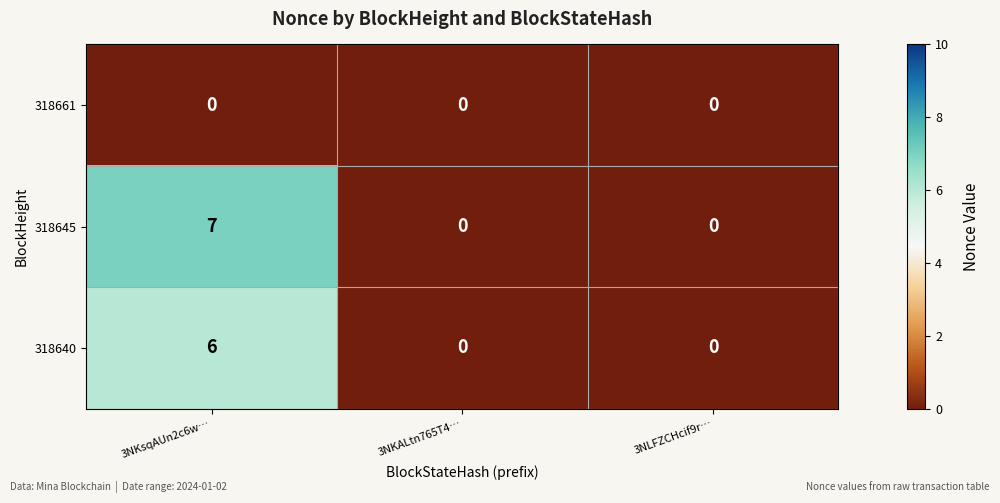

List the series in order of their peak value, lowest first.

318661, 318640, 318645